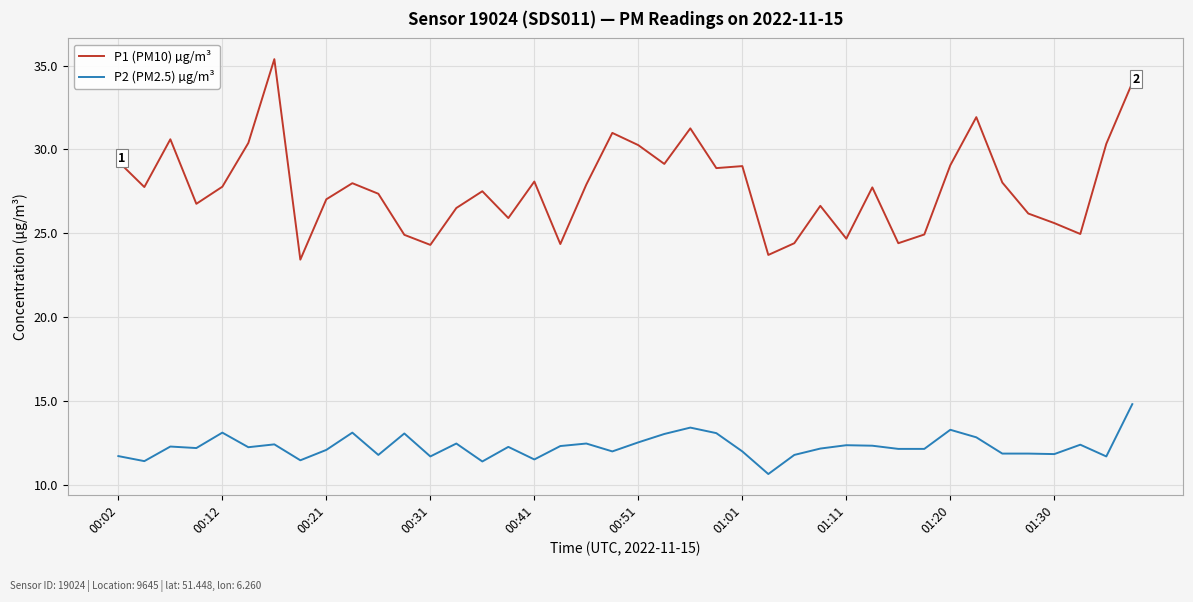

What is the greatest value displayed?

35.4